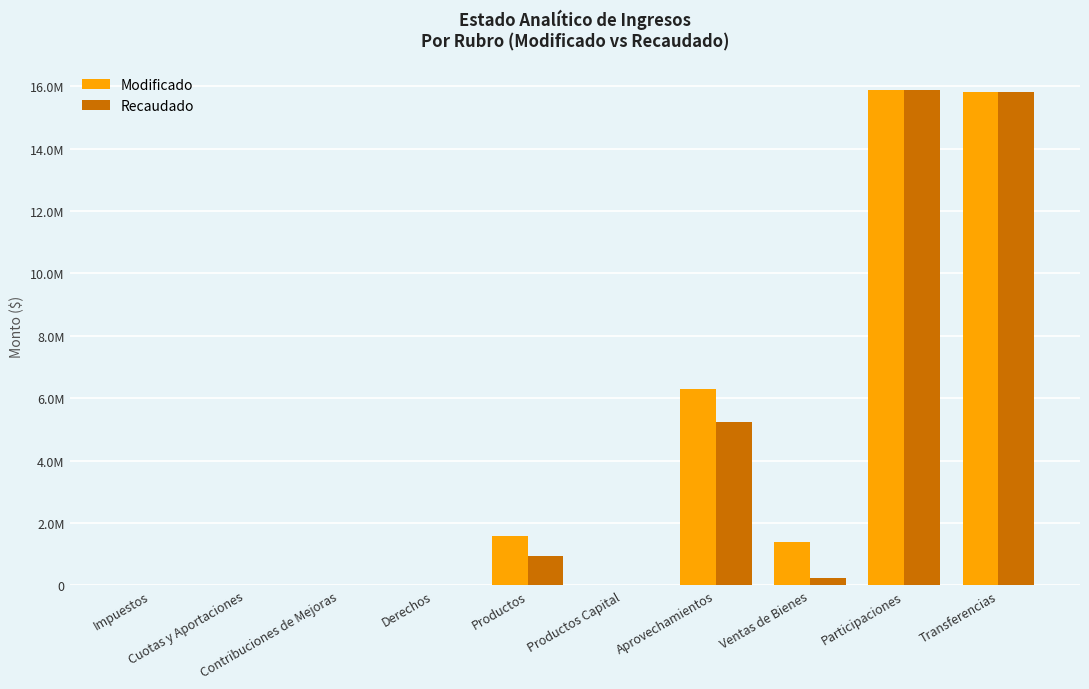

What is the difference between the maximum and minimum values in the Recaudado series?

15868238.4